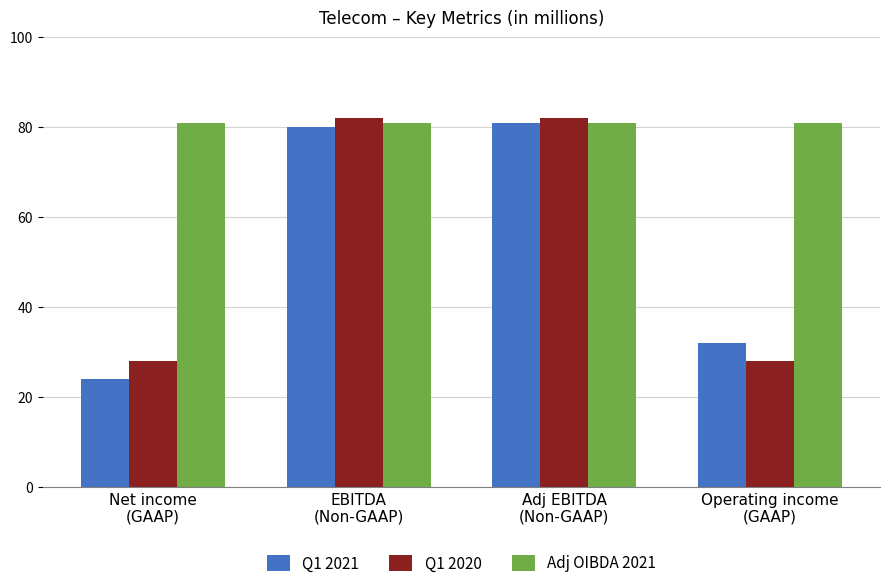

What is the difference between the second highest and minimum values in the Q1 2021 series?

56